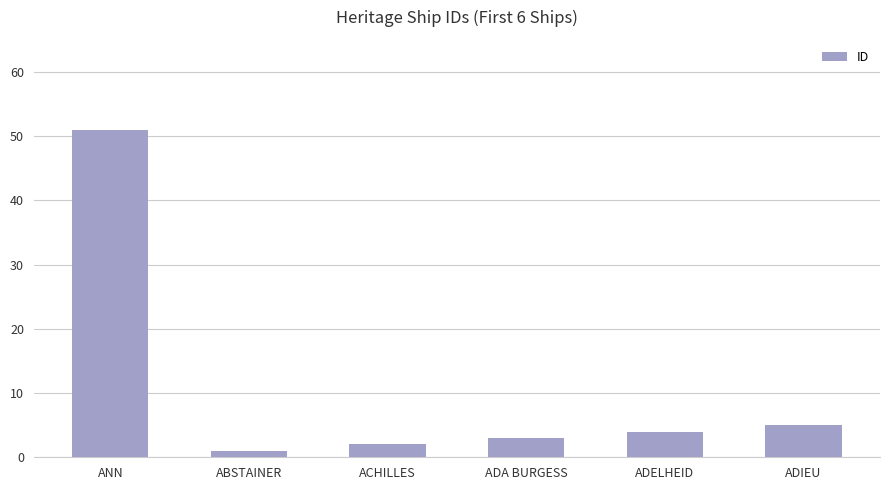

List the labels in order of value, smallest first.

ABSTAINER, ACHILLES, ADA BURGESS, ADELHEID, ADIEU, ANN